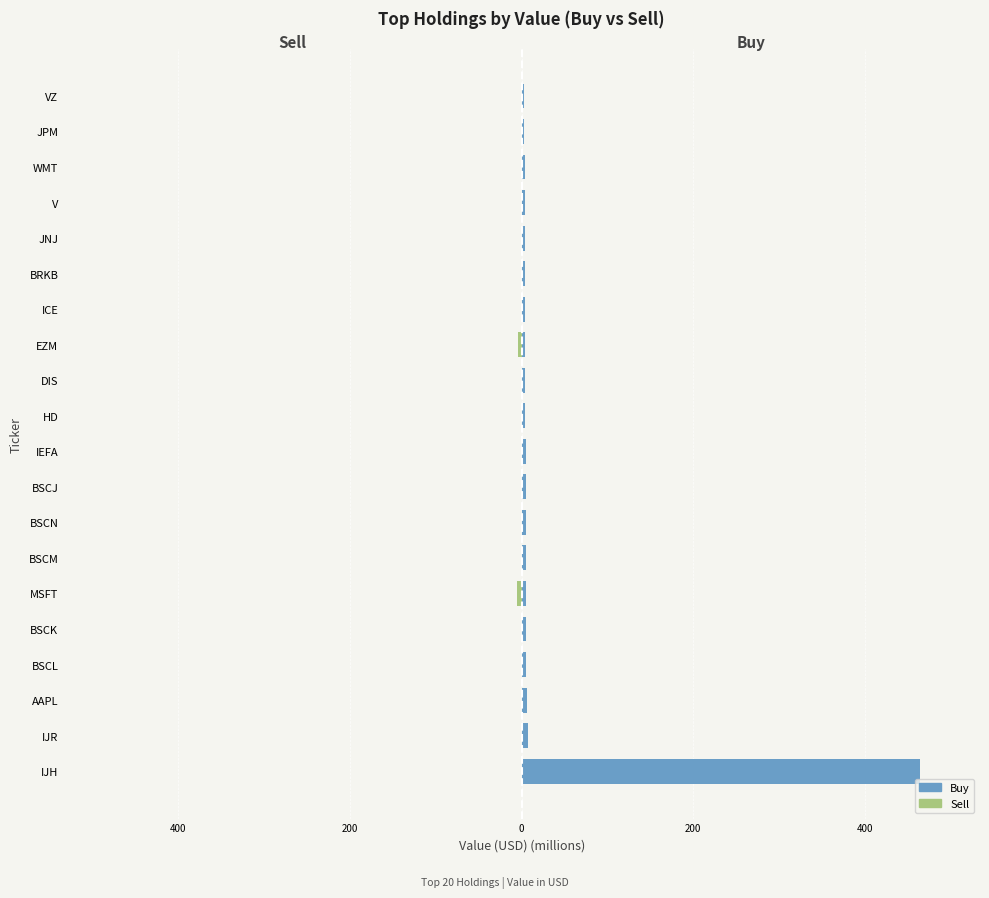

Are the bars horizontal?

Yes